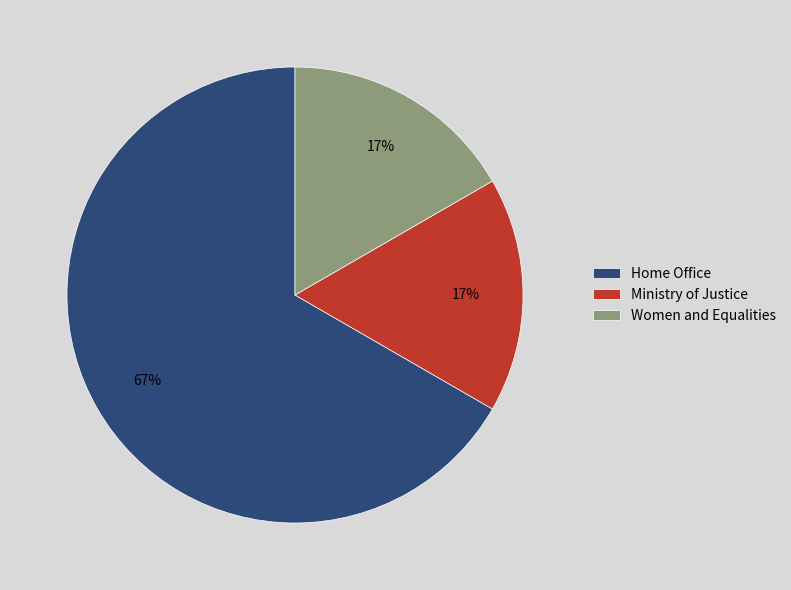

Between Home Office and Women and Equalities, which is larger?

Home Office